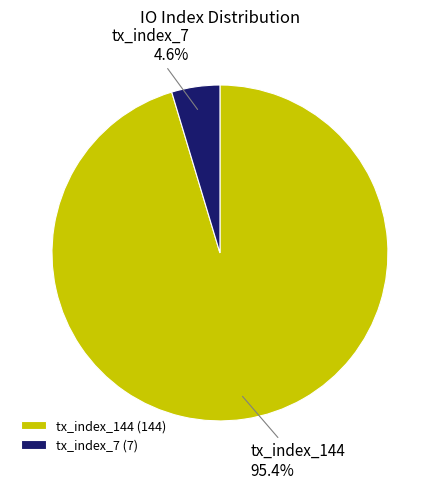

To the nearest percent, what is the difference between the largest and smallest slice percentages?

91%